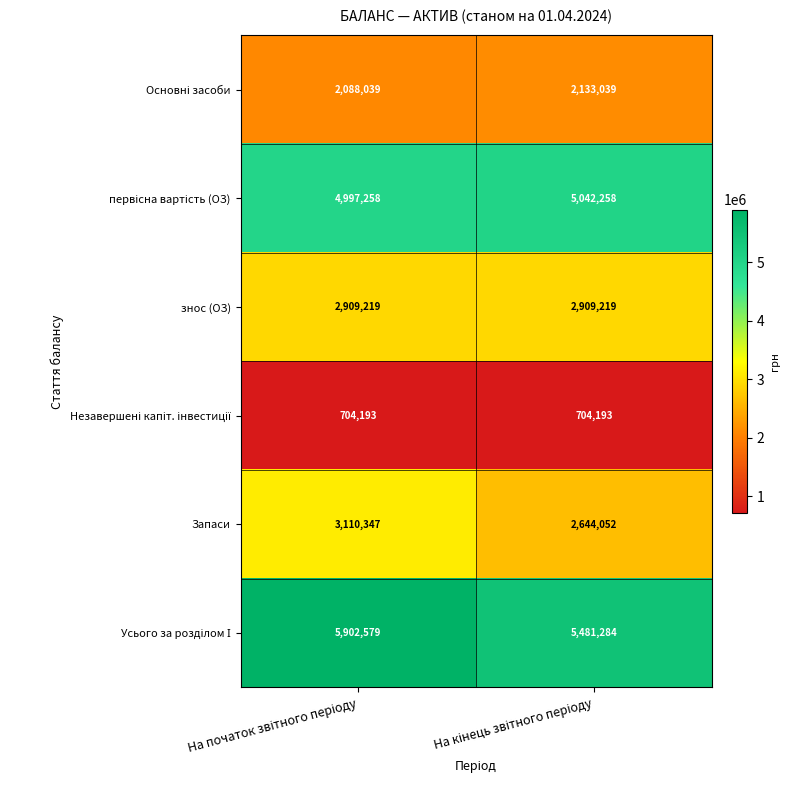

What is the smallest value displayed?

704193